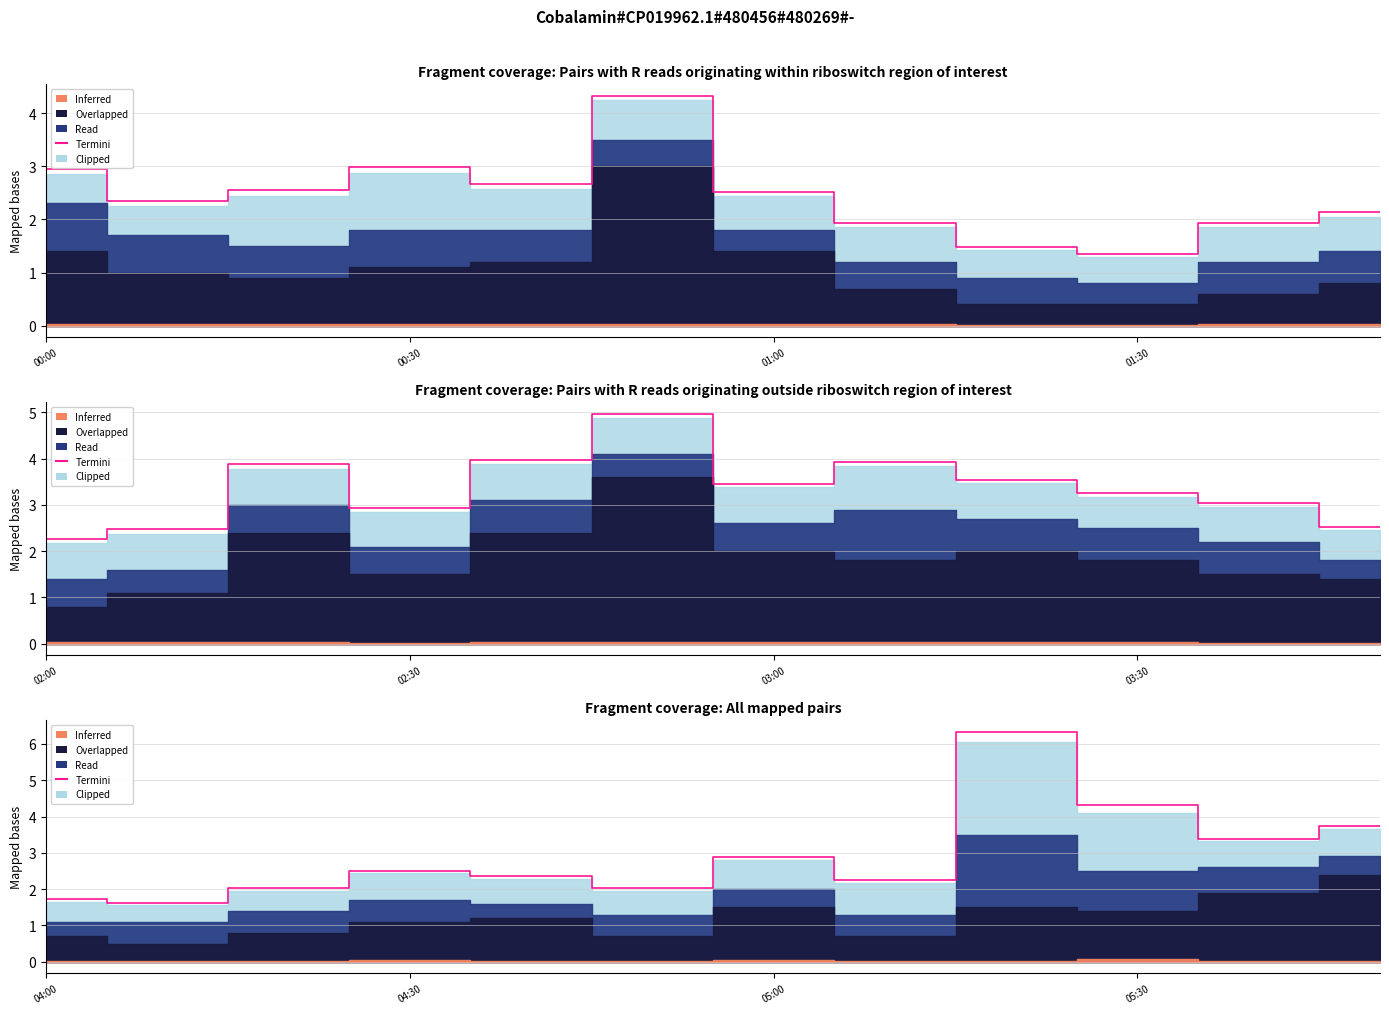

What position from the right is 05:00?

6